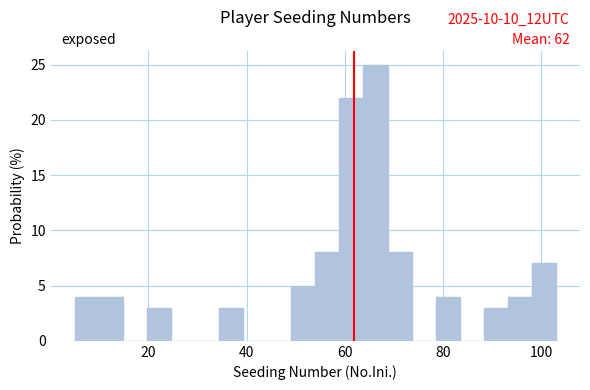

Read against the x-axis, roughly where is the centre of the tallest bar?

66